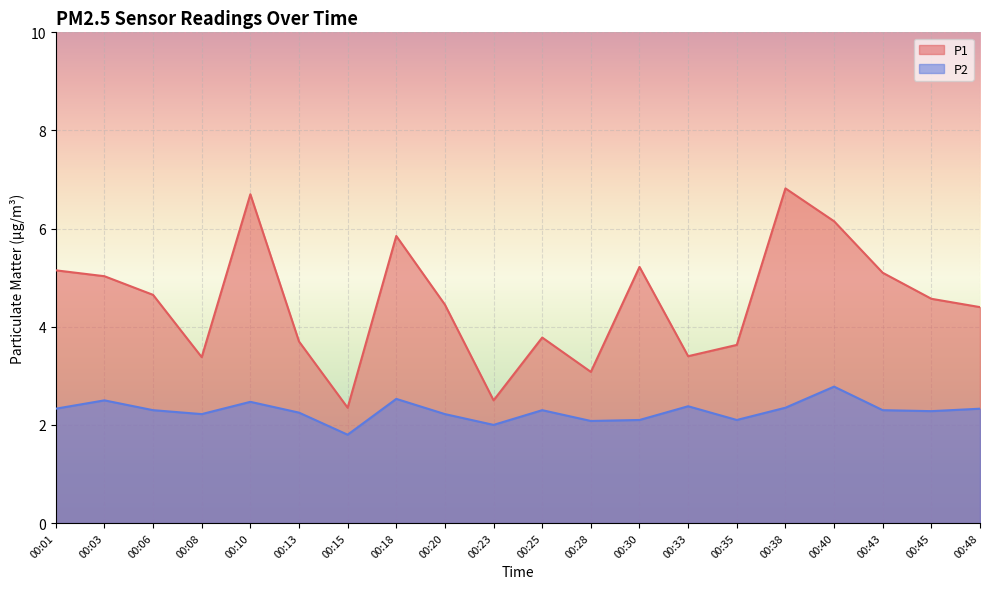

What is the average value of the P2 series?

2.3